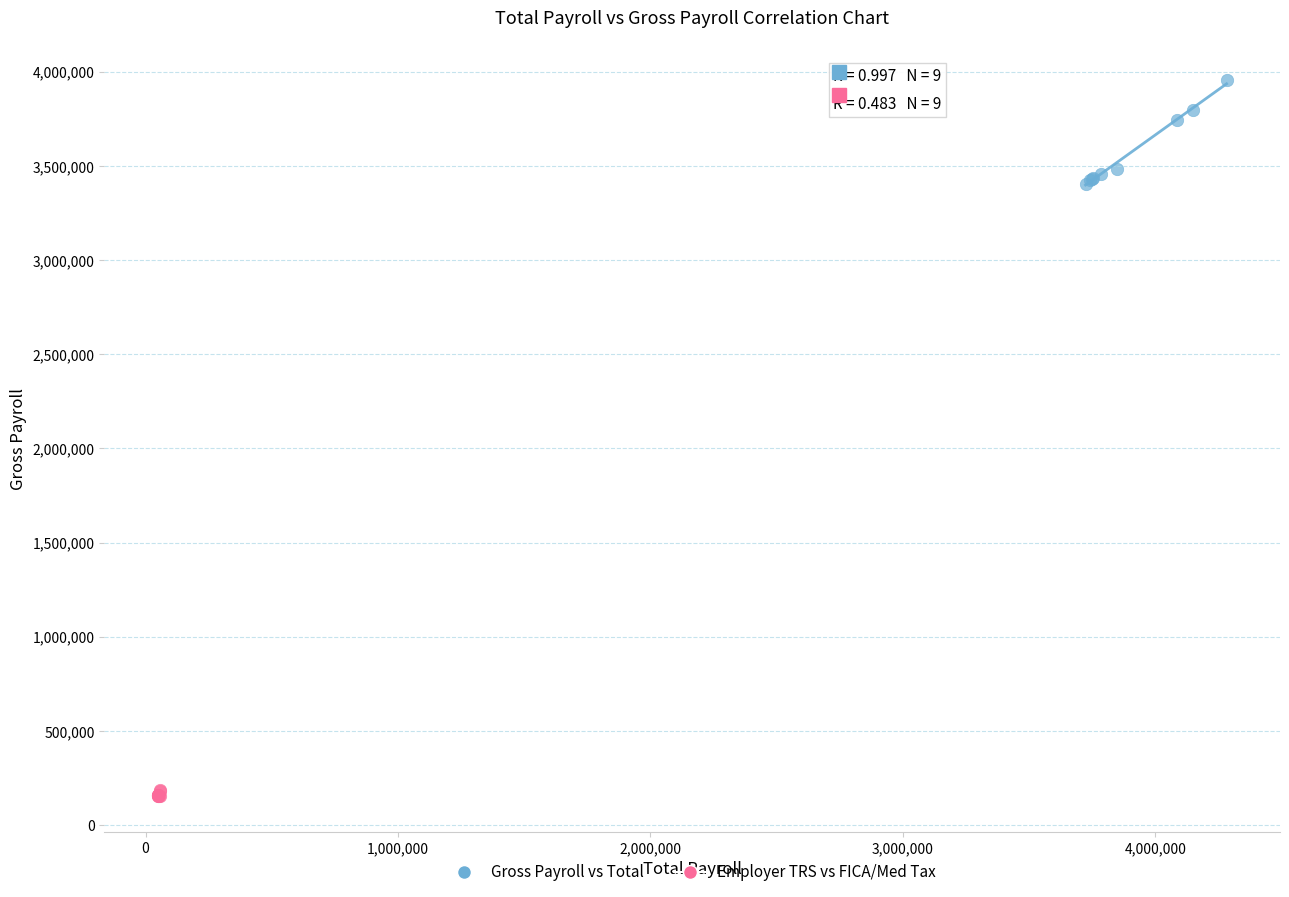

Which series reaches the minimum Y coordinate?

Employer TRS vs FICA/Med Tax